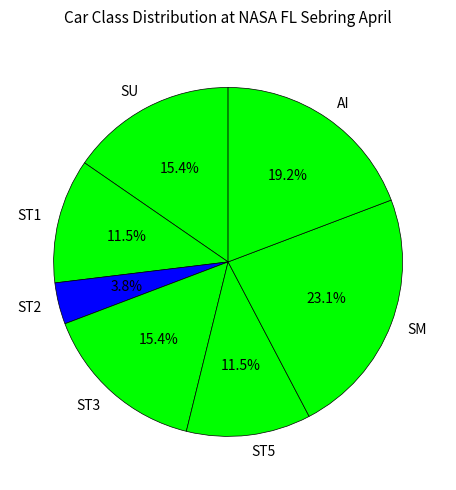

The ST1 slice represents 21% of the pie. True or false?

False